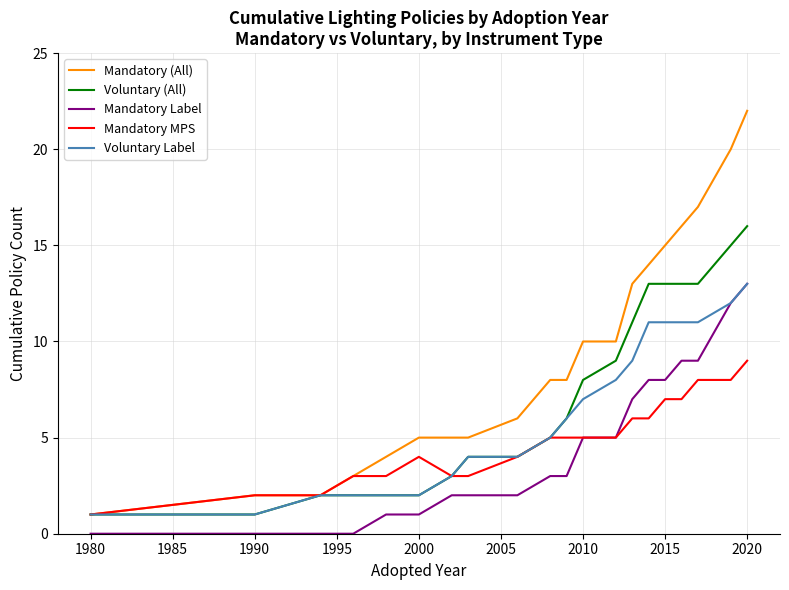

What is the maximum value shown in the chart?

22